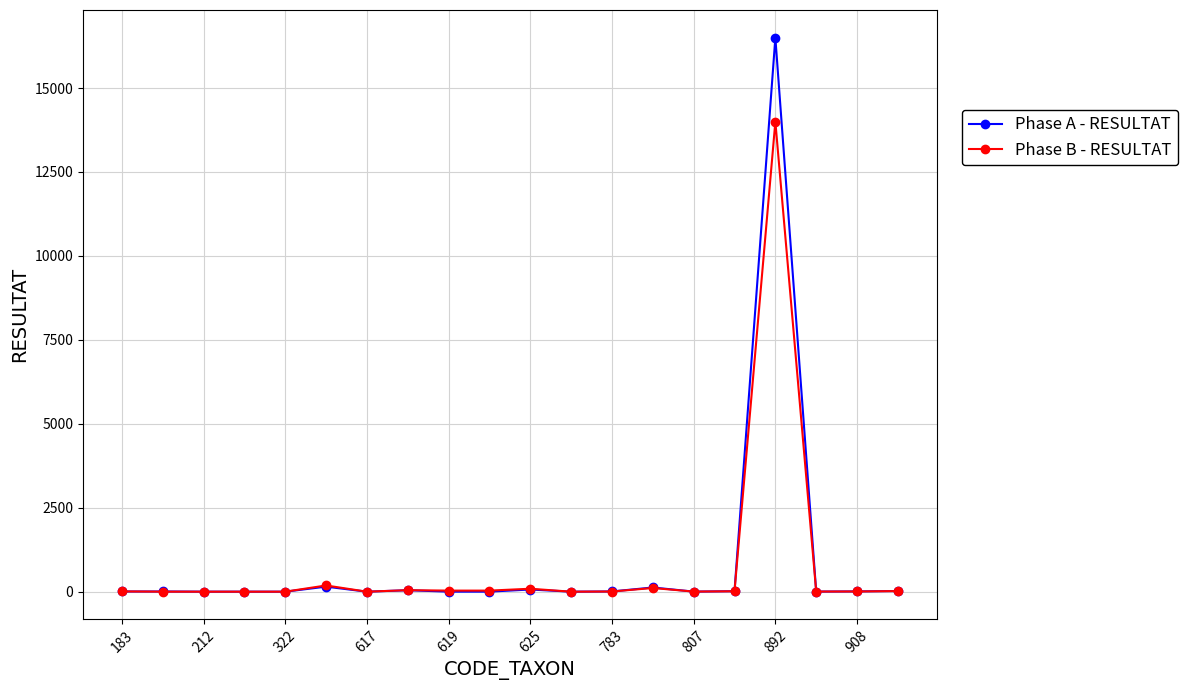

Which series has the widest spread of values?

Phase A - RESULTAT